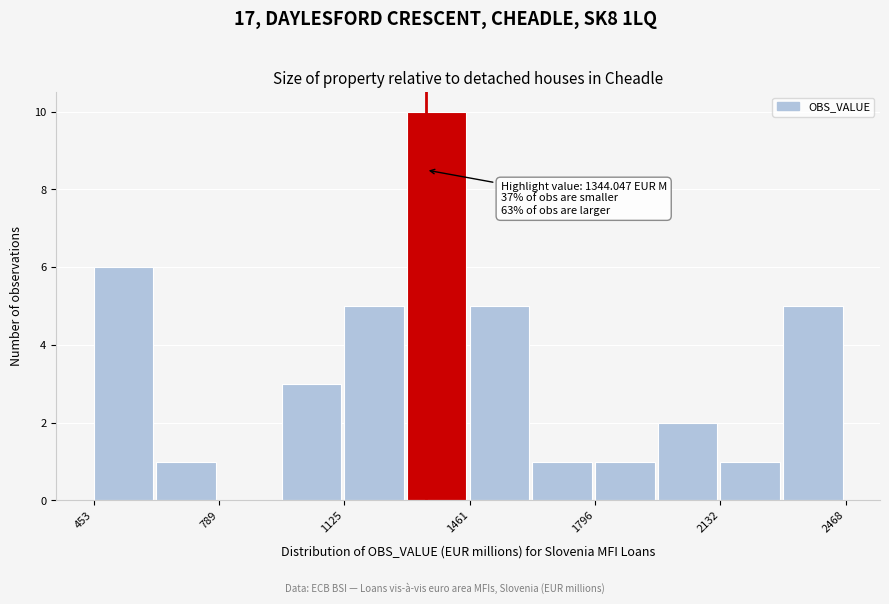

Read against the x-axis, roughly where is the centre of the tallest bar?

1350